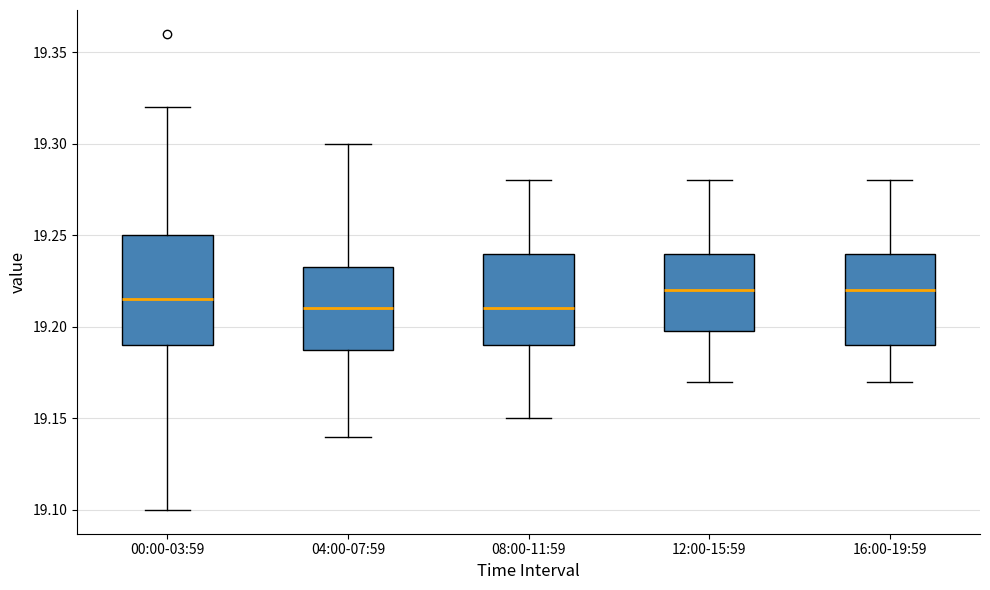

Reading left to right, read every box against the y-axis: the position of its median line, the range the box covers, and the ends of its whiskers. The values are not printed on the chart, so give them approximately, as read against the axis.

00:00-03:59: median 19.215, box 19.190 to 19.250, whiskers 19.100 to 19.320
04:00-07:59: median 19.210, box 19.190 to 19.235, whiskers 19.140 to 19.300
08:00-11:59: median 19.210, box 19.190 to 19.240, whiskers 19.150 to 19.280
12:00-15:59: median 19.220, box 19.200 to 19.240, whiskers 19.170 to 19.280
16:00-19:59: median 19.220, box 19.190 to 19.240, whiskers 19.170 to 19.280